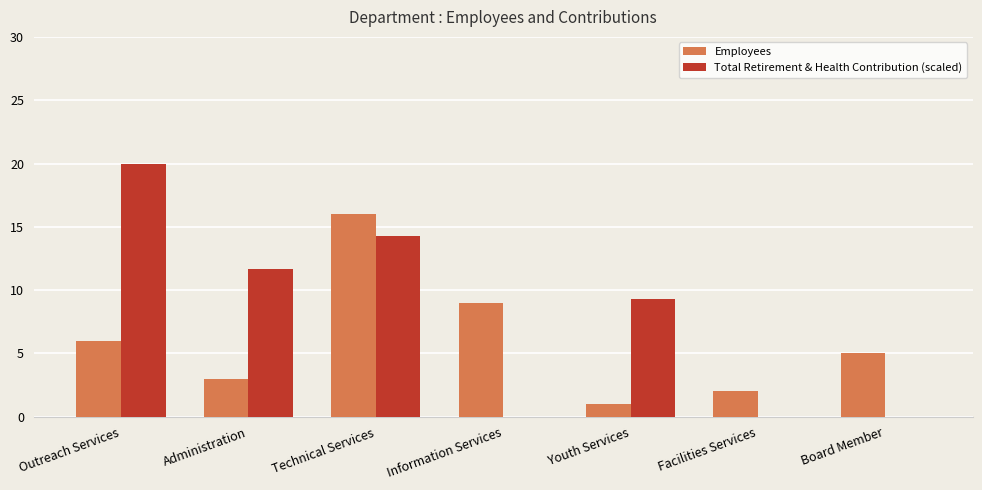

Which series changed the most between Information Services and Facilities Services?

Employees